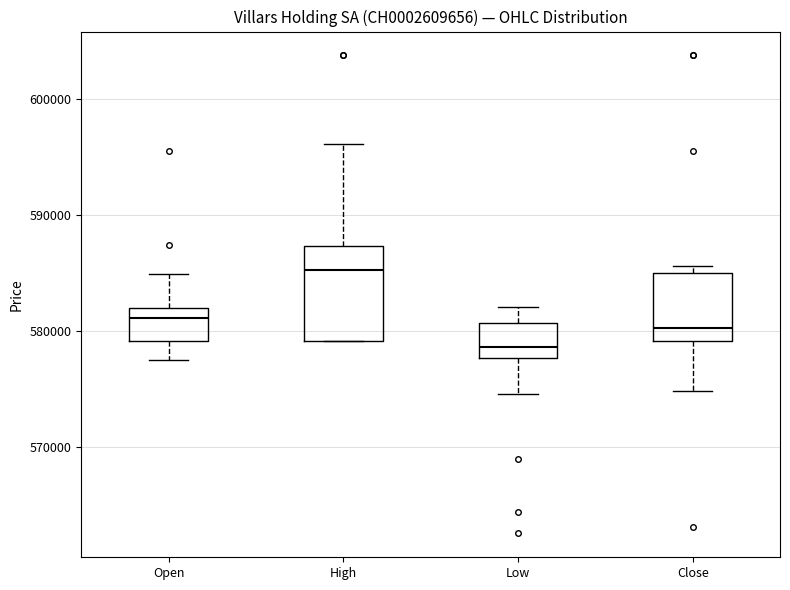

Comparing the boxes themselves (not the whiskers), which one is the tallest?

High